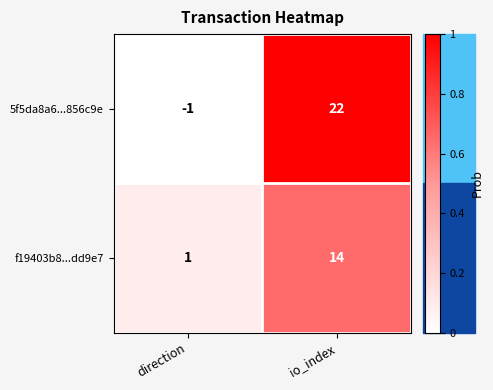

What is the difference between the f19403b8...dd9e7 values at io_index and direction?

13